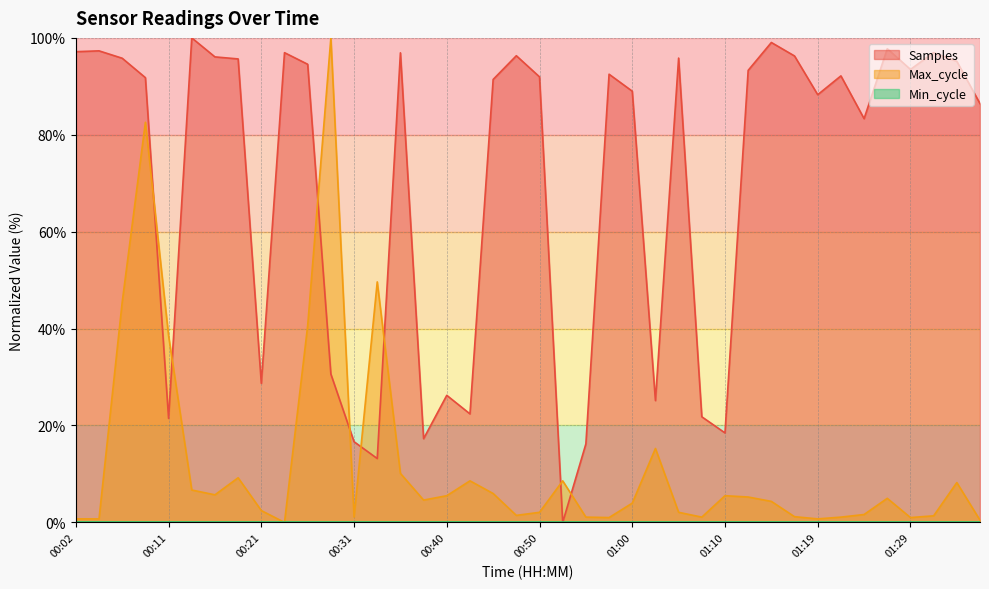

Which series changed the most between 00:33 and 01:12?

Samples